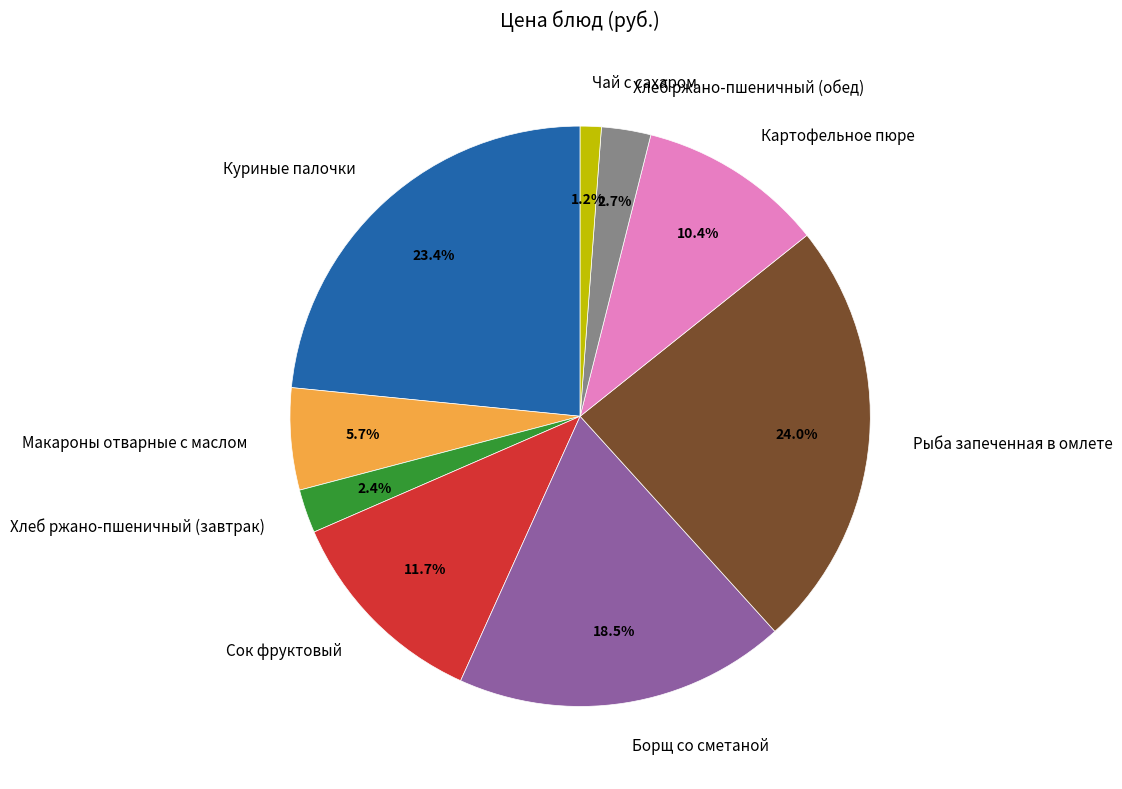

Does Хлеб ржано-пшеничный (обед) account for over 50% of the chart?

No